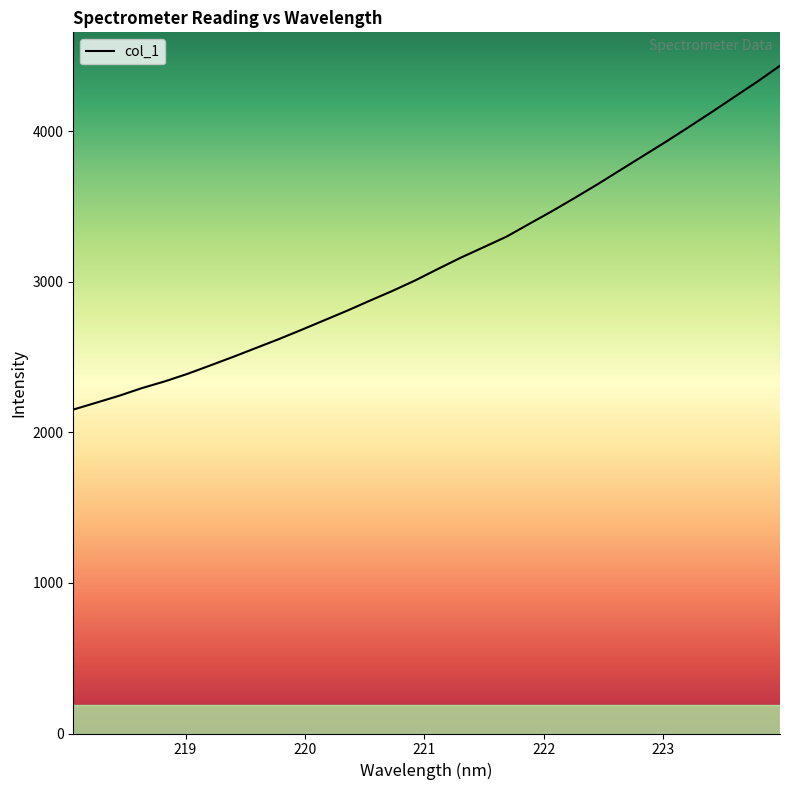

What is the minimum value shown in the chart?

2152.1